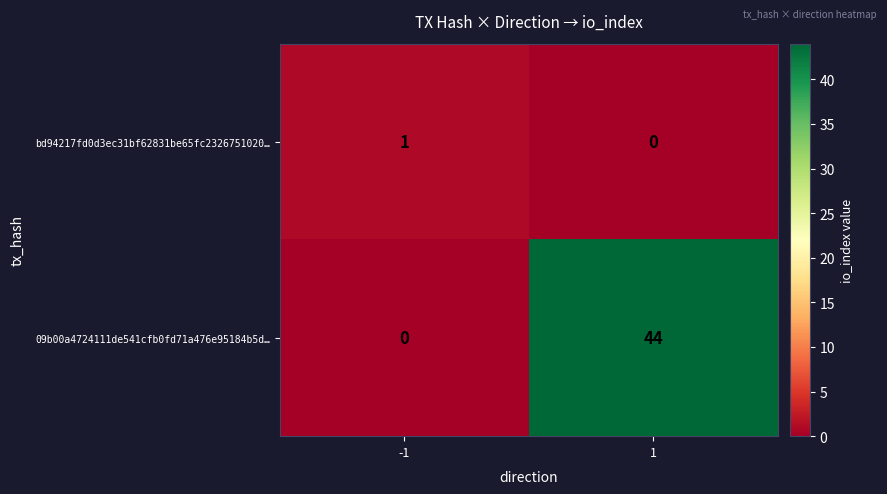

Rank the series at -1 from highest to lowest value.

bd94217fd0d3ec31bf62831be65fc2326751020…, 09b00a4724111de541cfb0fd71a476e95184b5d…